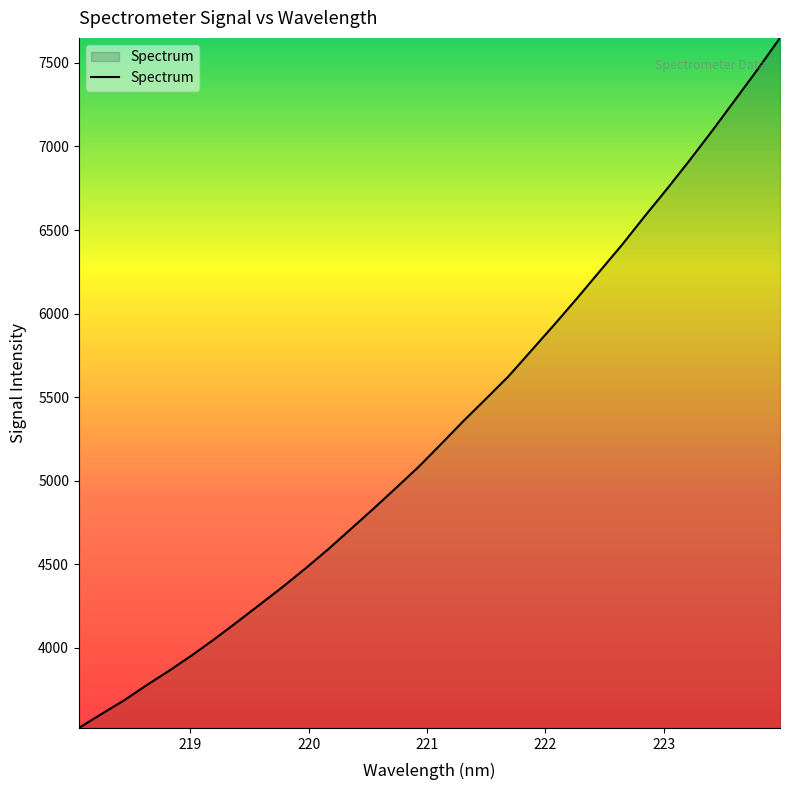

What is the difference between the maximum and minimum values?

4129.5